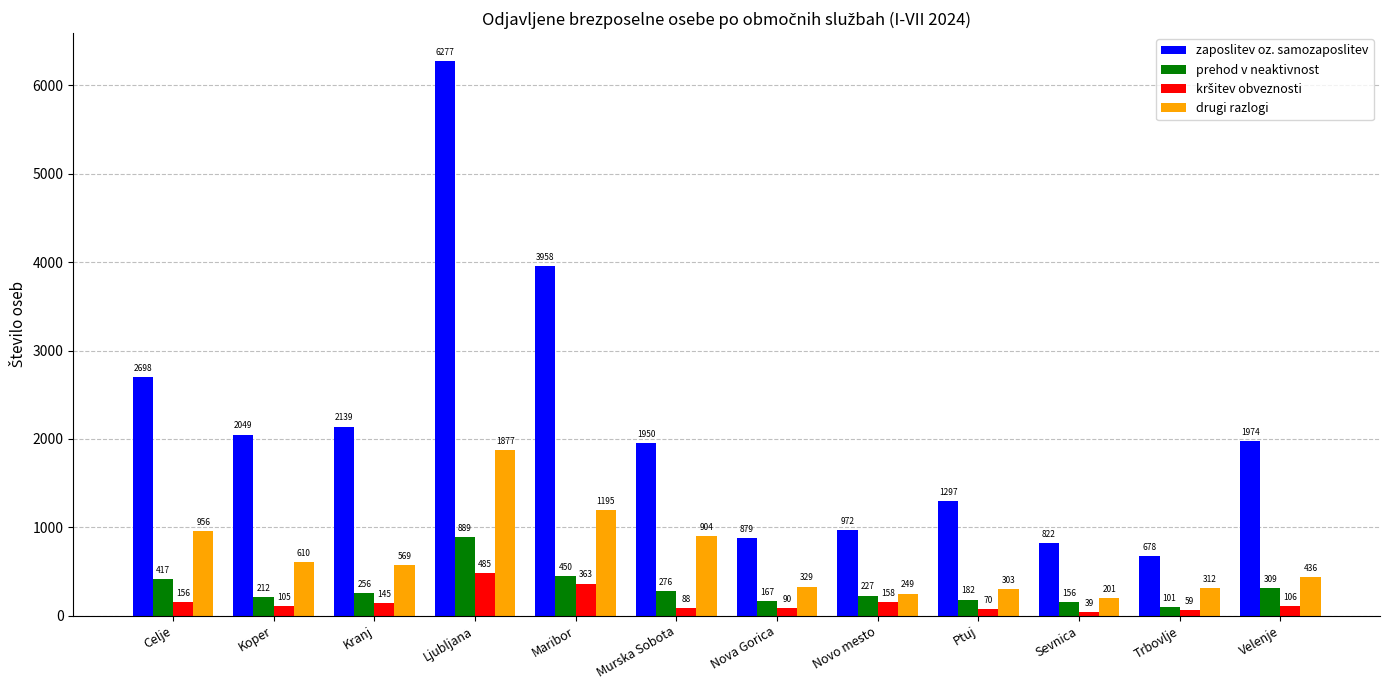

What is the label of the 12th bar from the left?

Velenje